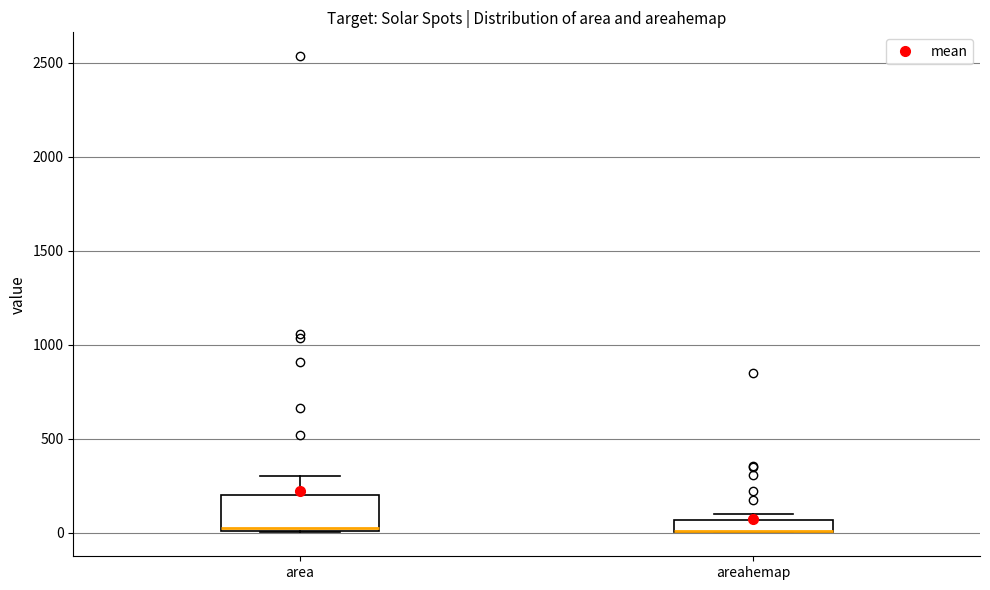

Comparing the boxes themselves (not the whiskers), which one is the tallest?

area